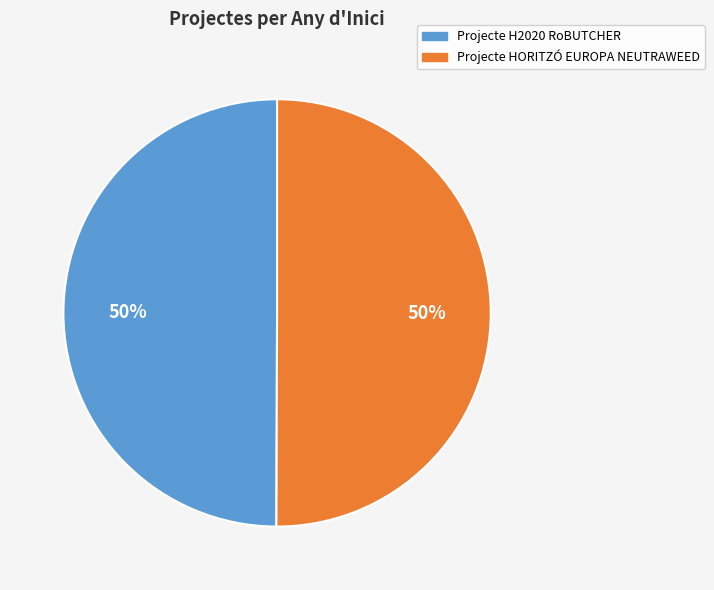

To the nearest percent, what percentage of the pie is Projecte H2020 RoBUTCHER?

50%